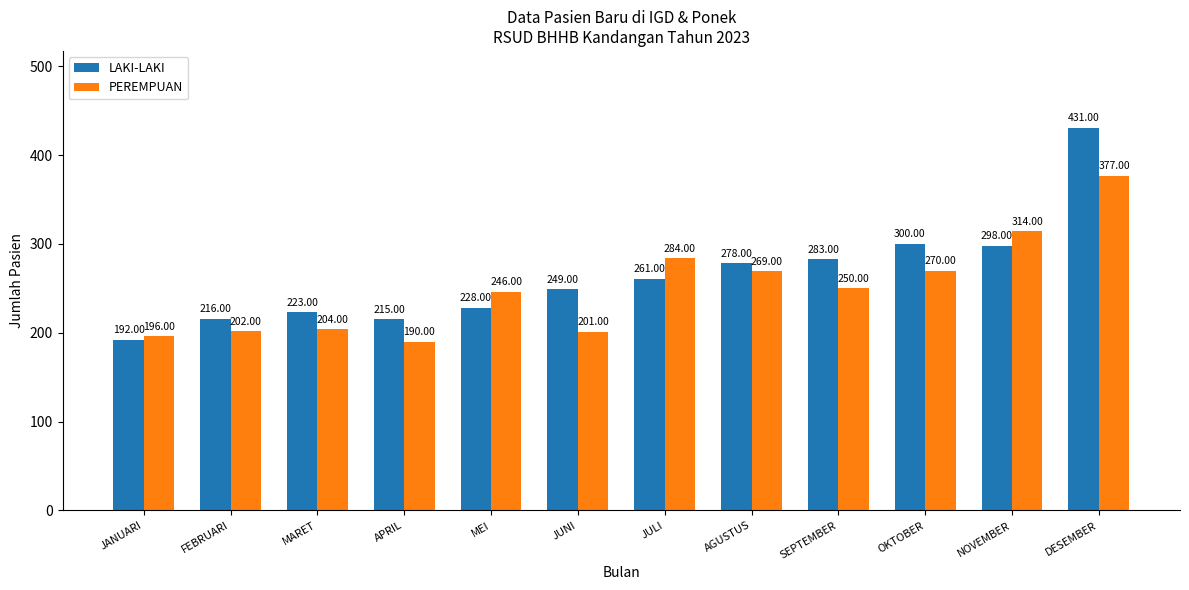

Which series has the largest range (max minus min)?

LAKI-LAKI